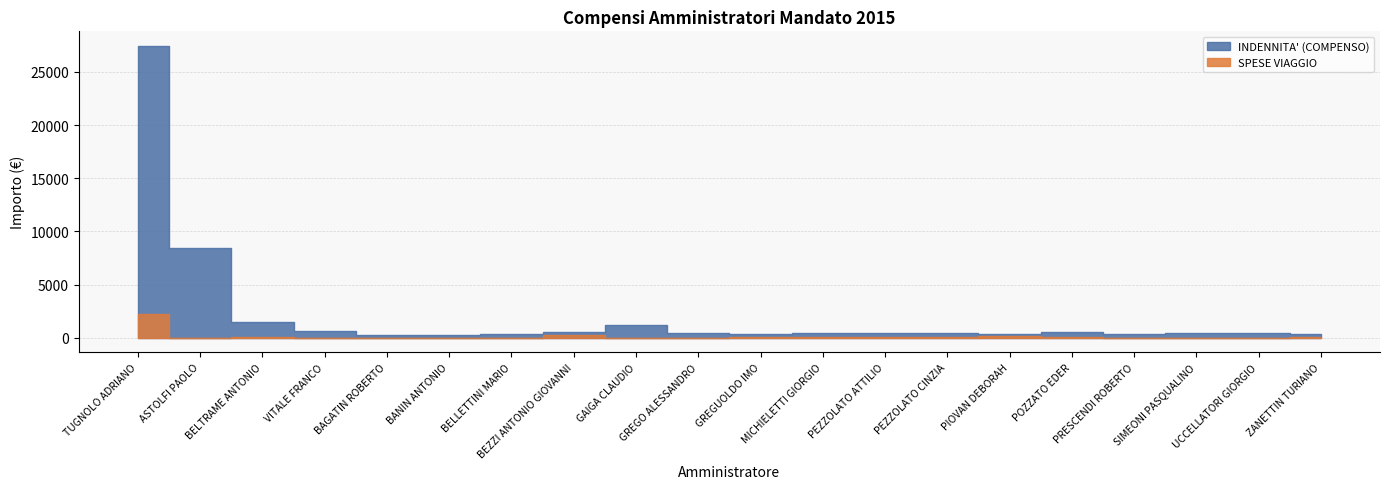

Does the chart have visible grid lines?

Yes